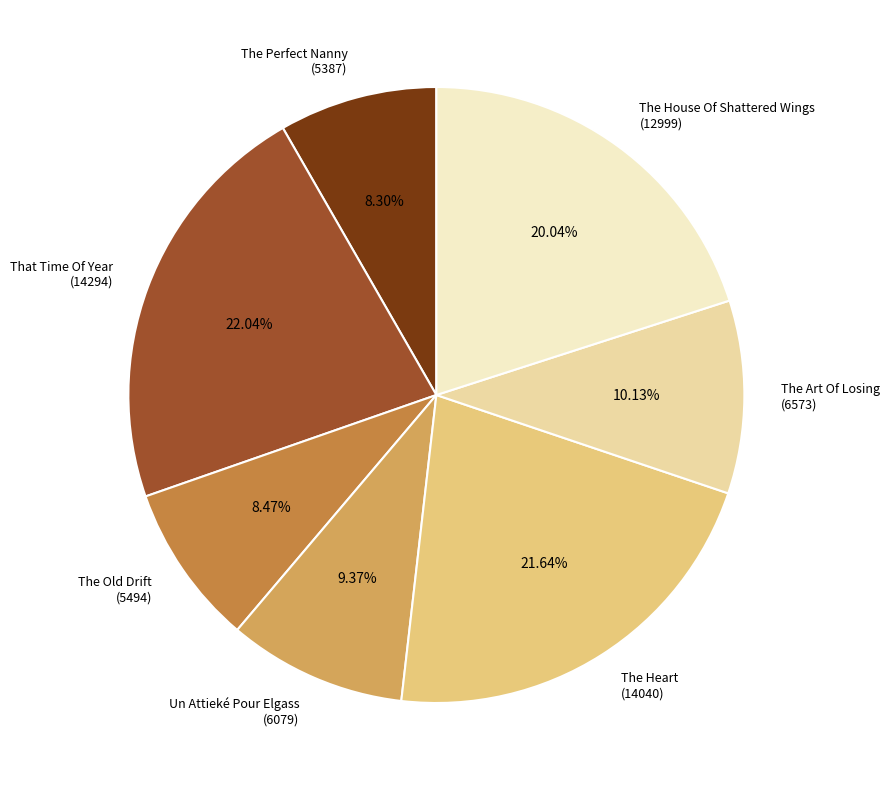

Combined, do The House Of Shattered Wings (12999) and The Perfect Nanny (5387) account for over 50%?

No